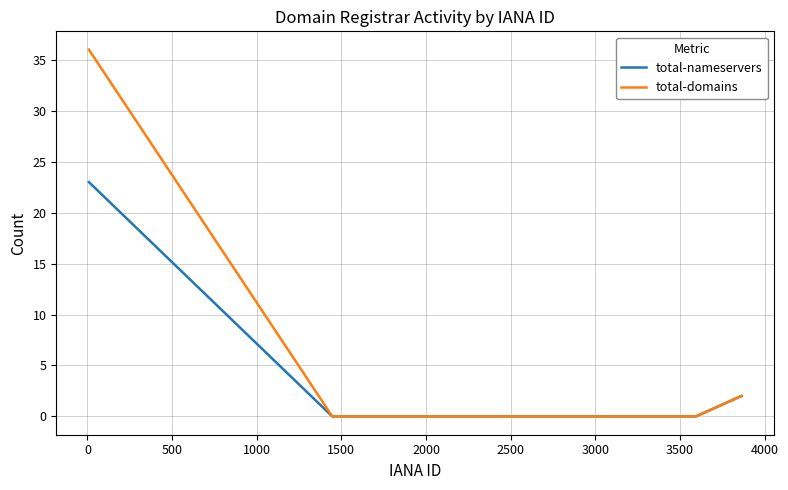

Rank the series by their maximum value, from lowest to highest.

total-nameservers, total-domains